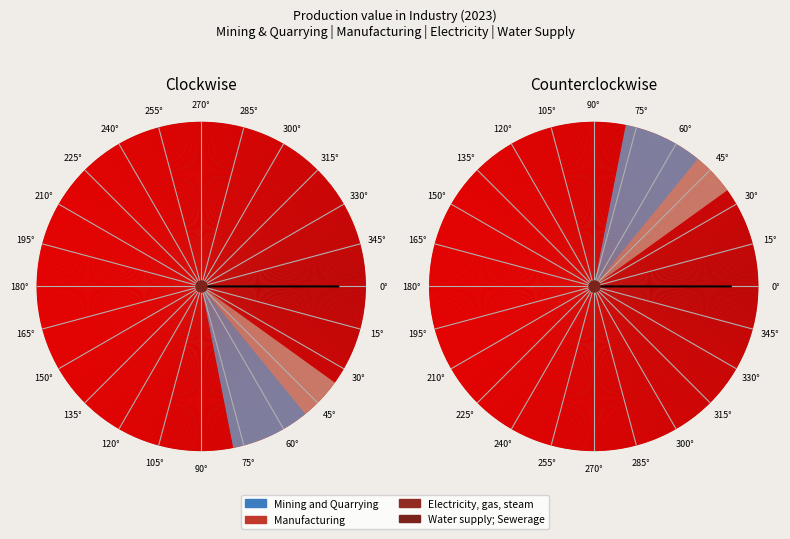

Count the number of slices in the pie.

4